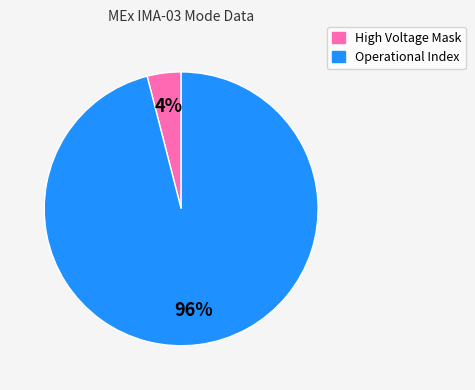

To the nearest percent, what is the average slice percentage?

50%